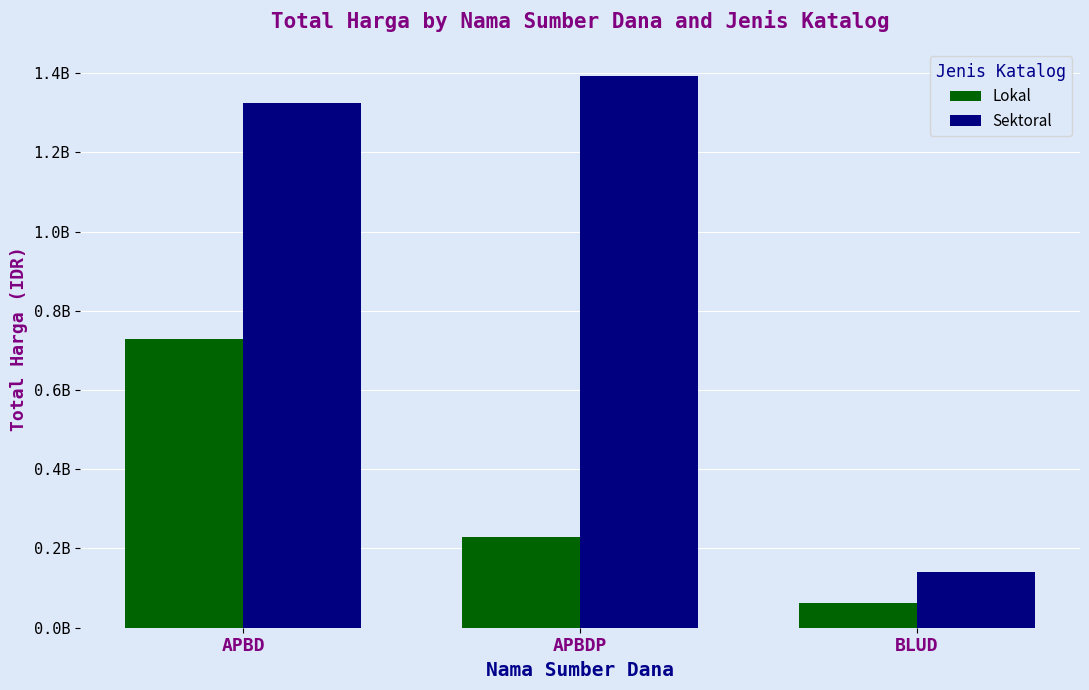

At how many categories does at least one series exceed 979315683?

2